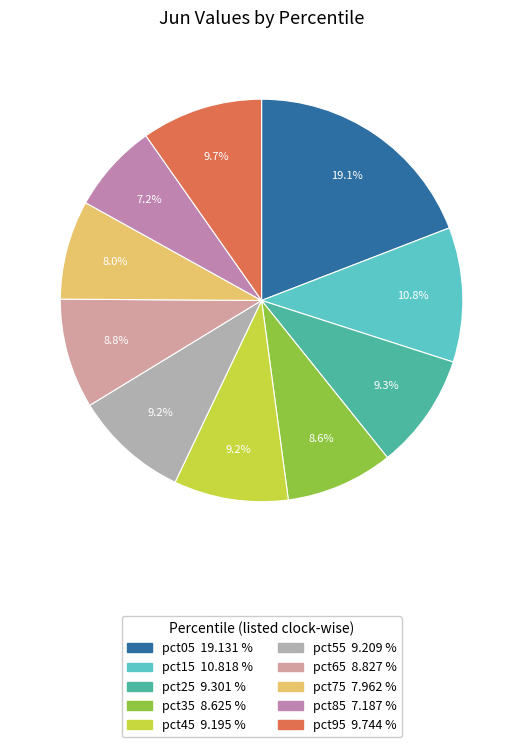

Which category has the biggest portion of the pie?

pct05